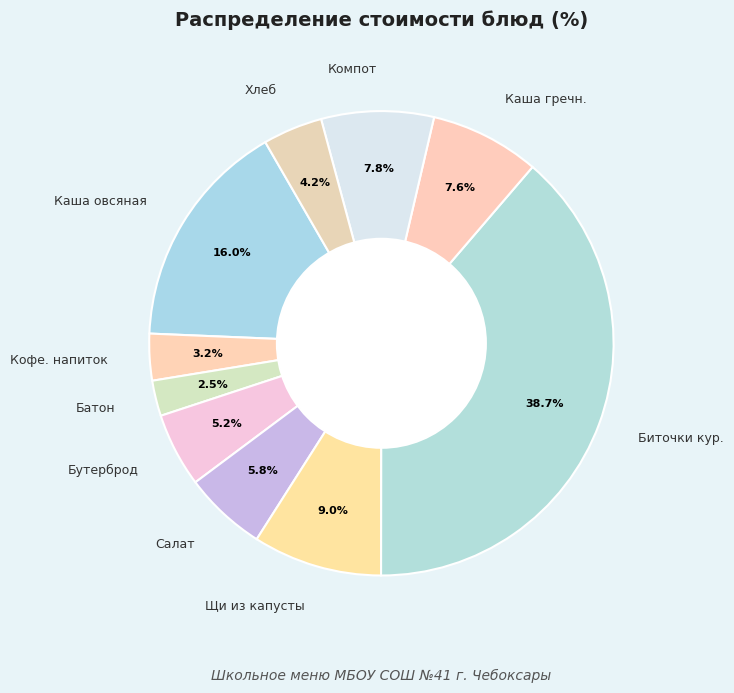

Which slice is the smallest?

Батон